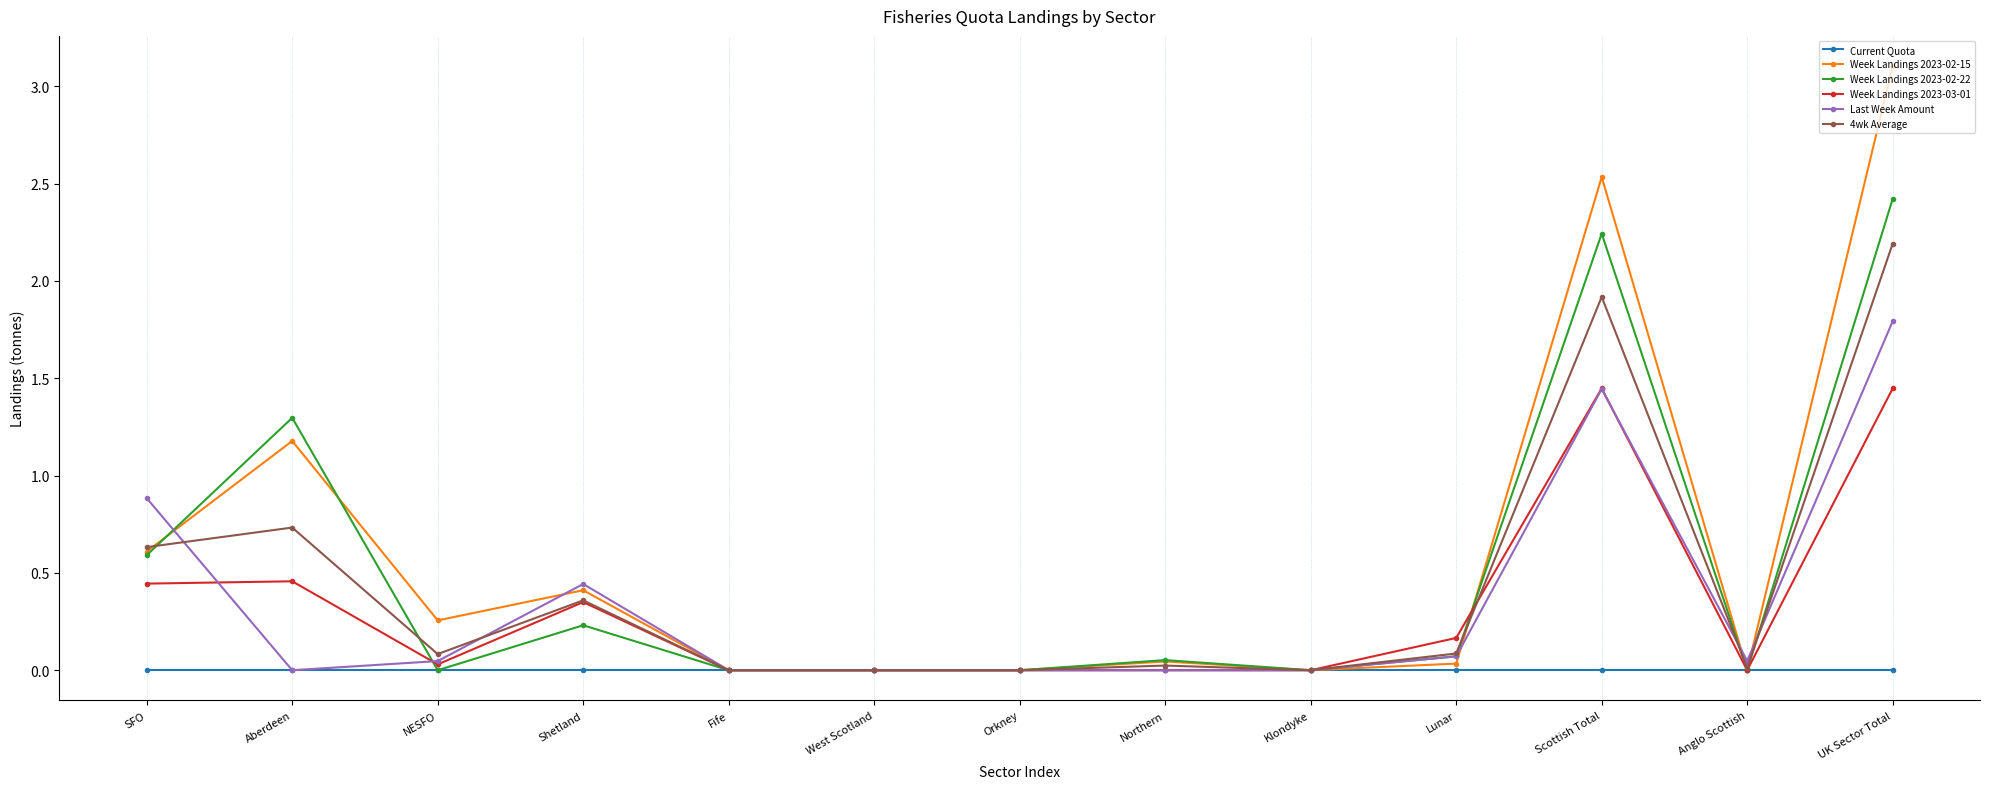

Where is the first local maximum for 4wk Average?

Aberdeen